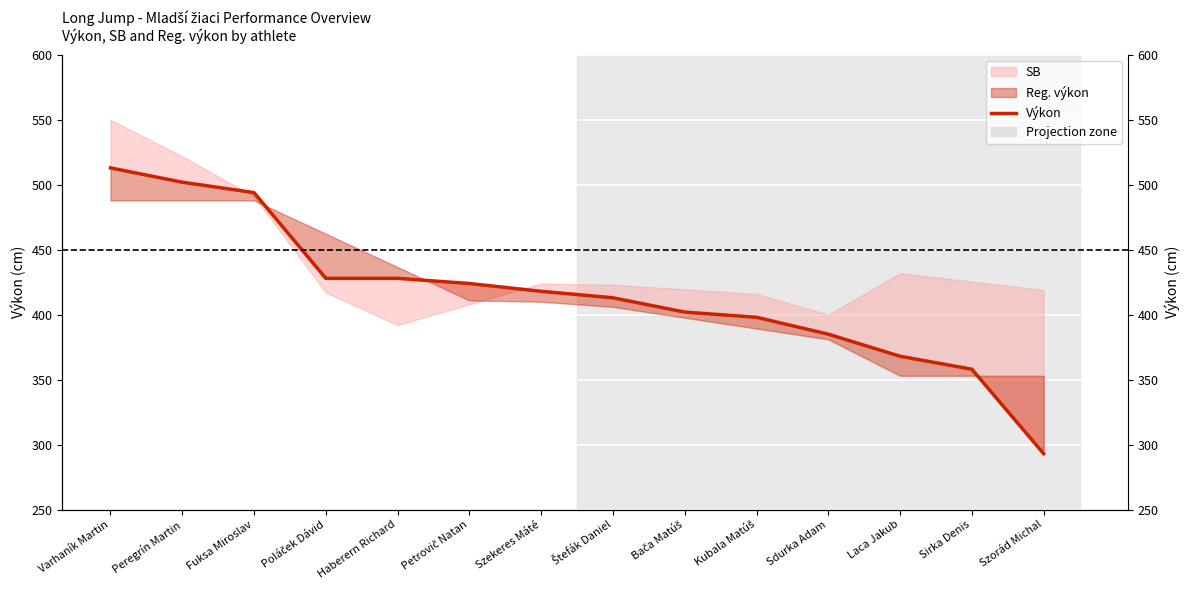

List the labels in order of value, smallest first.

Szorád Michal, Sirka Denis, Laca Jakub, Sdurka Adam, Kubala Matúš, Bača Matúš, Štefák Daniel, Szekeres Máté, Petrovič Natan, Poláček Dávid, Haberern Richard, Fuksa Miroslav, Peregrín Martin, Varhaník Martin